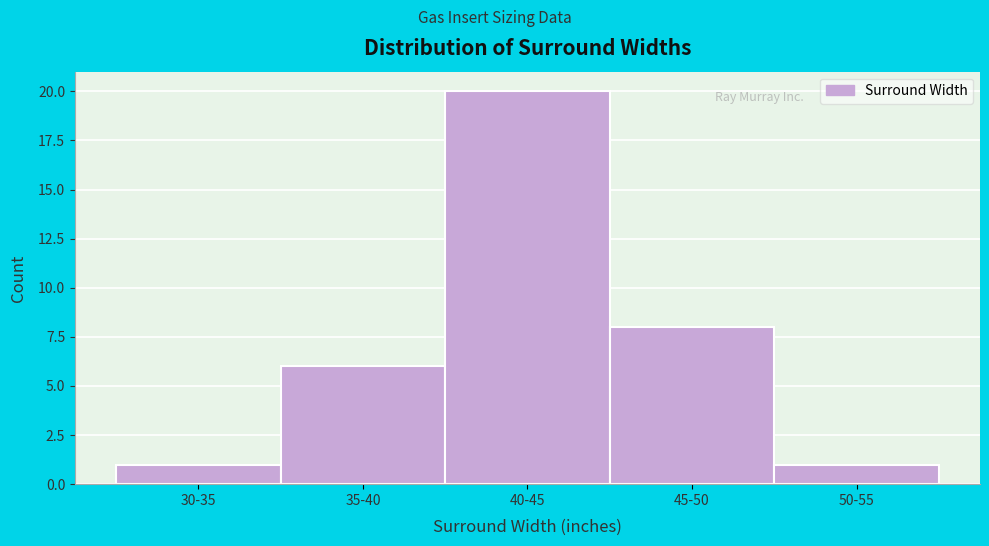

Reading left to right, extract all data points from this chart.

30-35=1	35-40=6	40-45=20	45-50=8	50-55=1